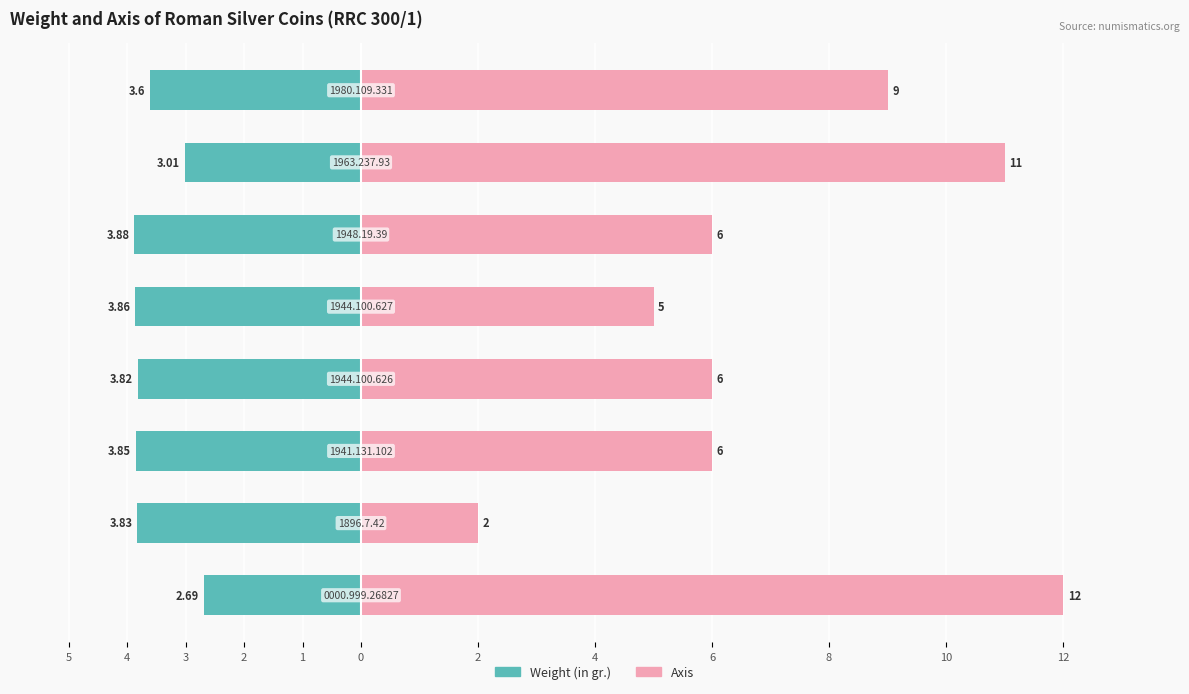

Does the chart contain stacked bars?

No